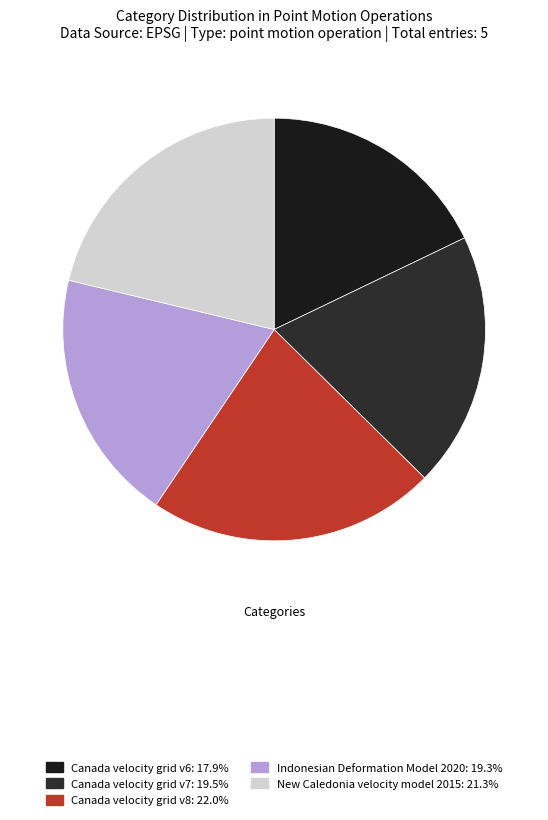

Count the number of slices in the pie.

5